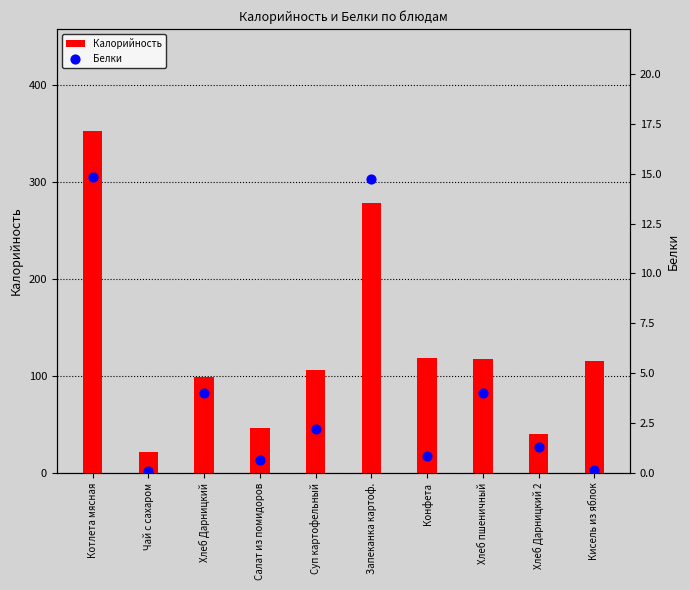

At how many categories does at least one series exceed 319?

1